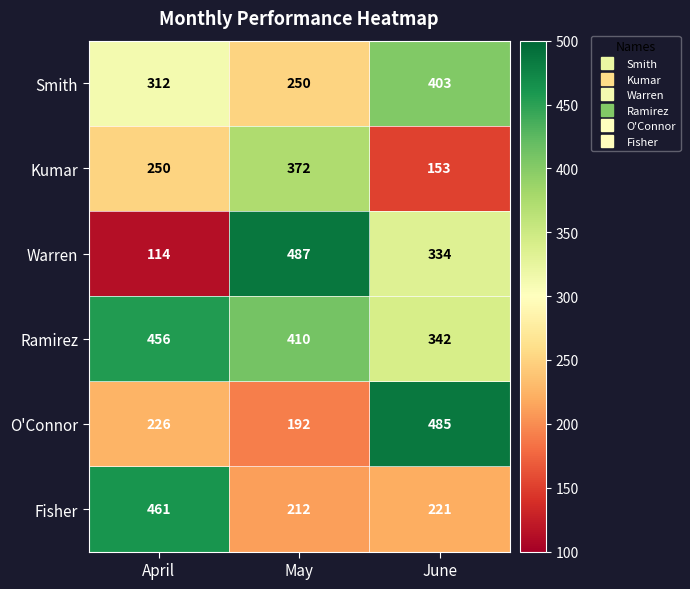

The value of Ramirez at June is 342. True or false?

True